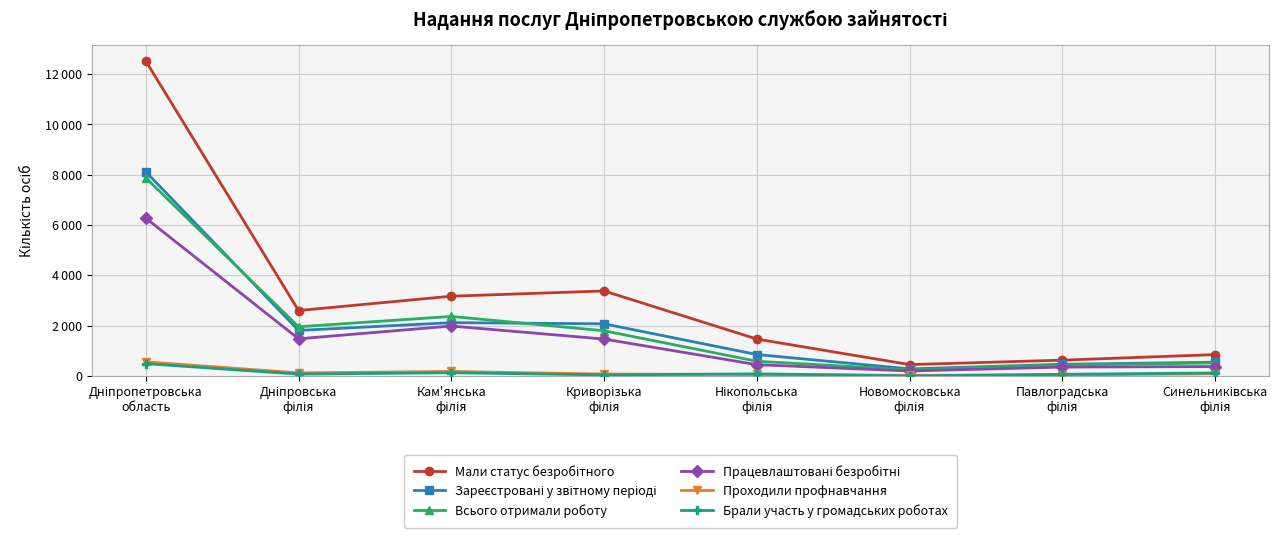

True or false: Проходили профнавчання and Зареєстровані у звітному періоді cross at least once.

False